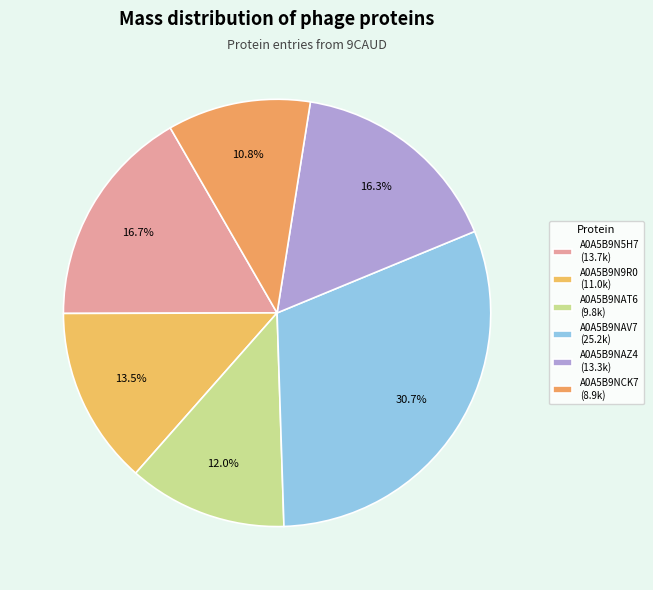

How many slices are in this pie chart?

6